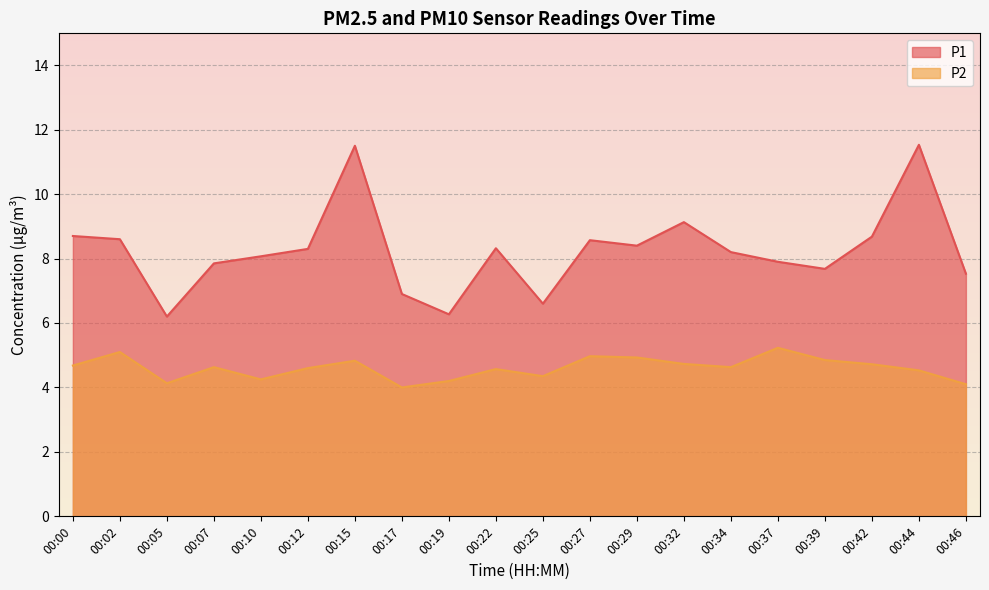

True or false: P2 and P1 cross at least once.

False